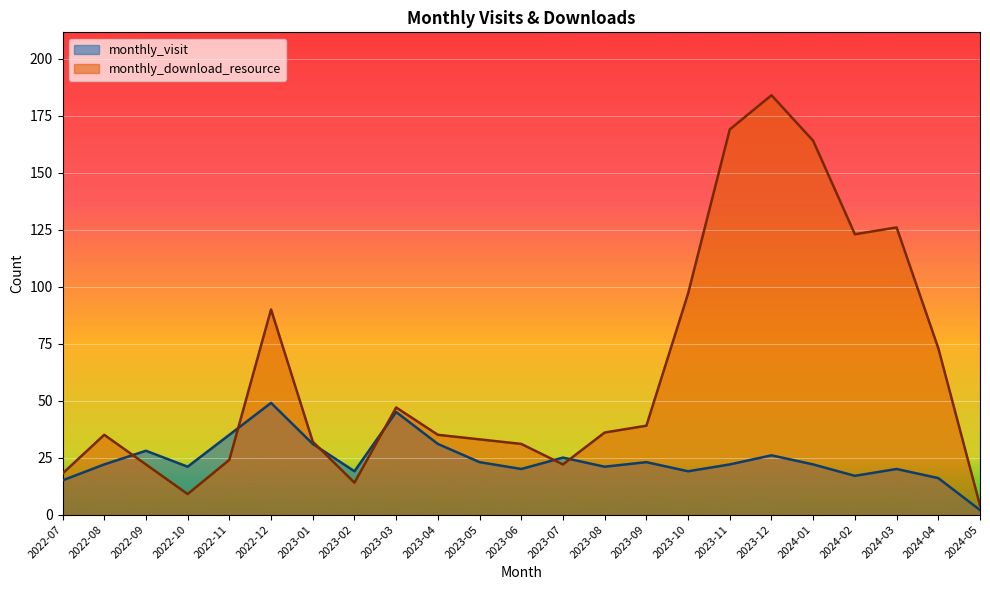

What is the total value across all series at 2023-09?

62